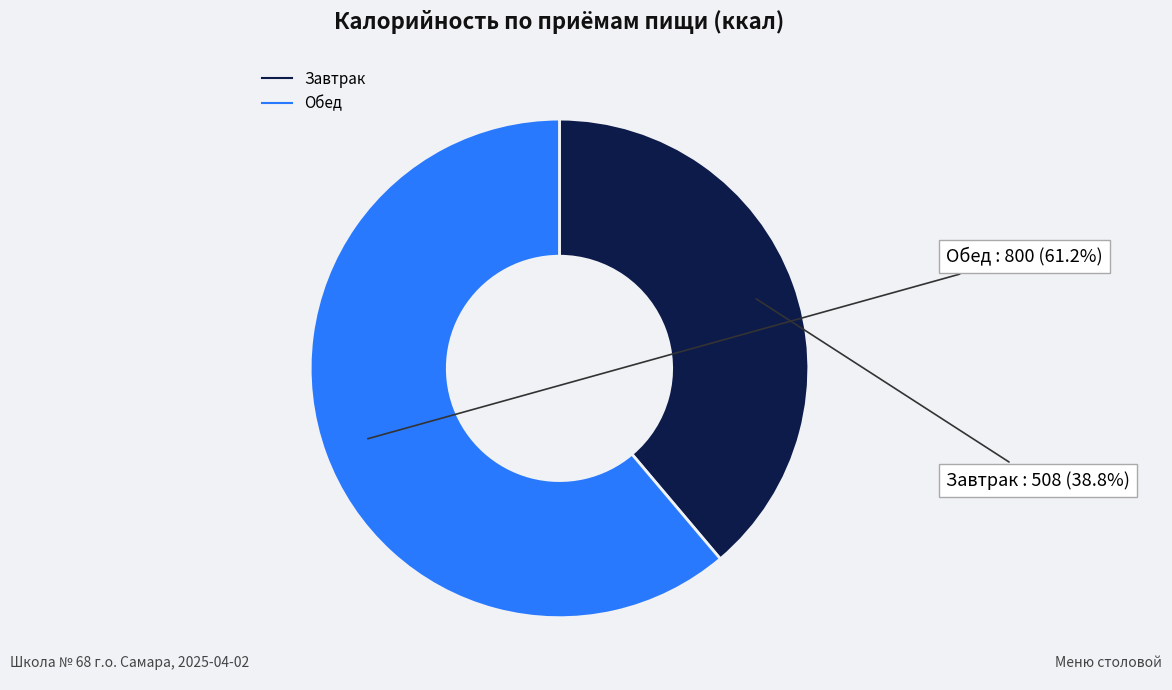

Which category accounts for the majority?

Обед